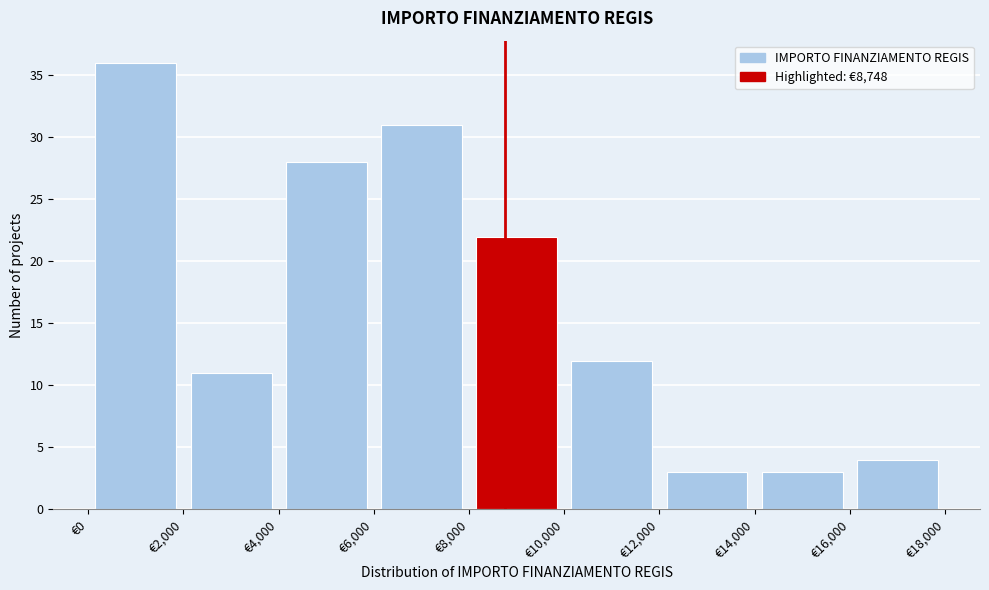

Reading left to right, list every bar in this chart as the range it spans on the x-axis followed by its height. The values are not printed on the chart, so give them approximately, as read against the axis.

0 to 2000: 36
2000 to 4000: 11
4000 to 6000: 28
6000 to 8000: 31
8000 to 10000: 22
10000 to 12000: 12
12000 to 14000: 3
14000 to 16000: 3
16000 to 18000: 4